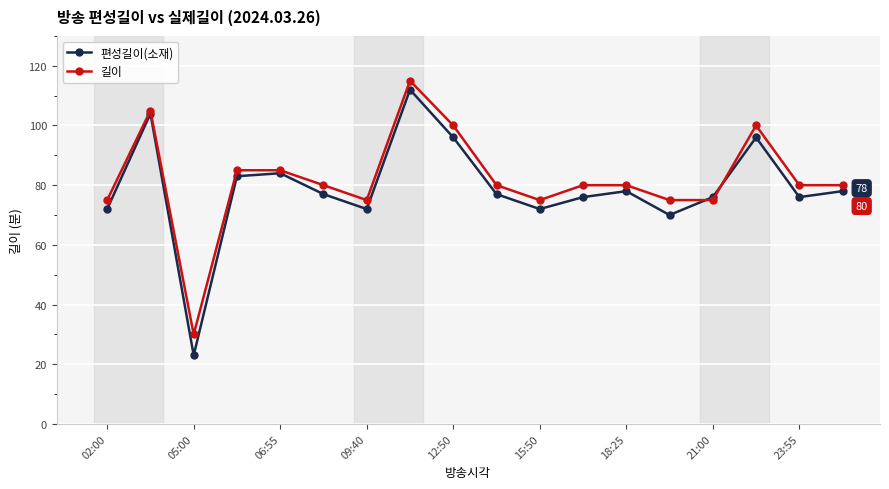

At how many categories does at least one series exceed 67?

17